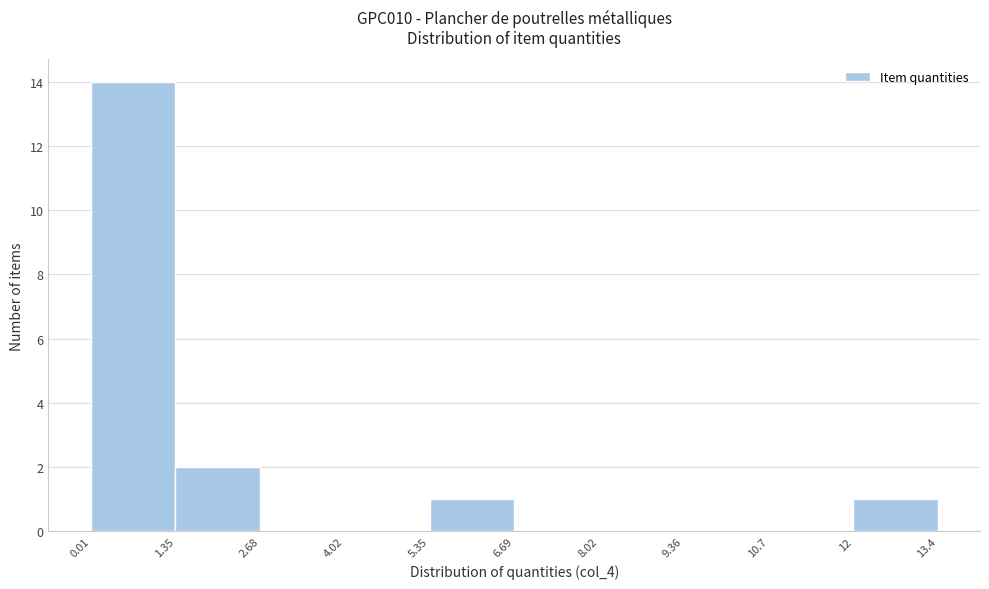

Over which range of the x-axis is the bar tallest?

0.01 to 1.35